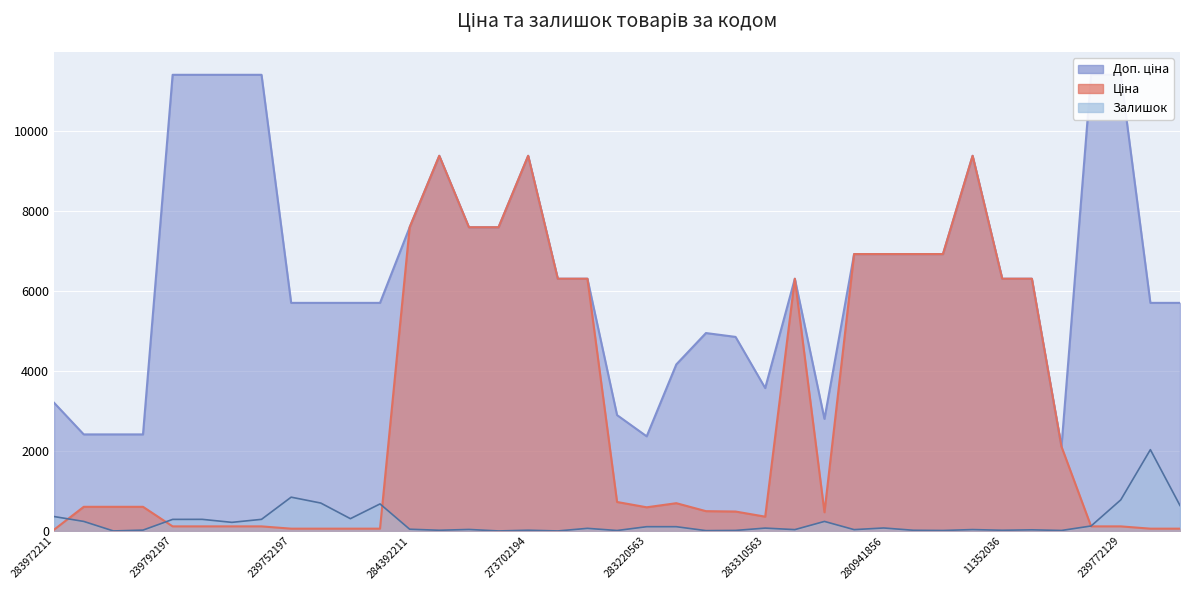

List the series in order of their overall mean, highest first.

Доп. ціна, Ціна, Залишок